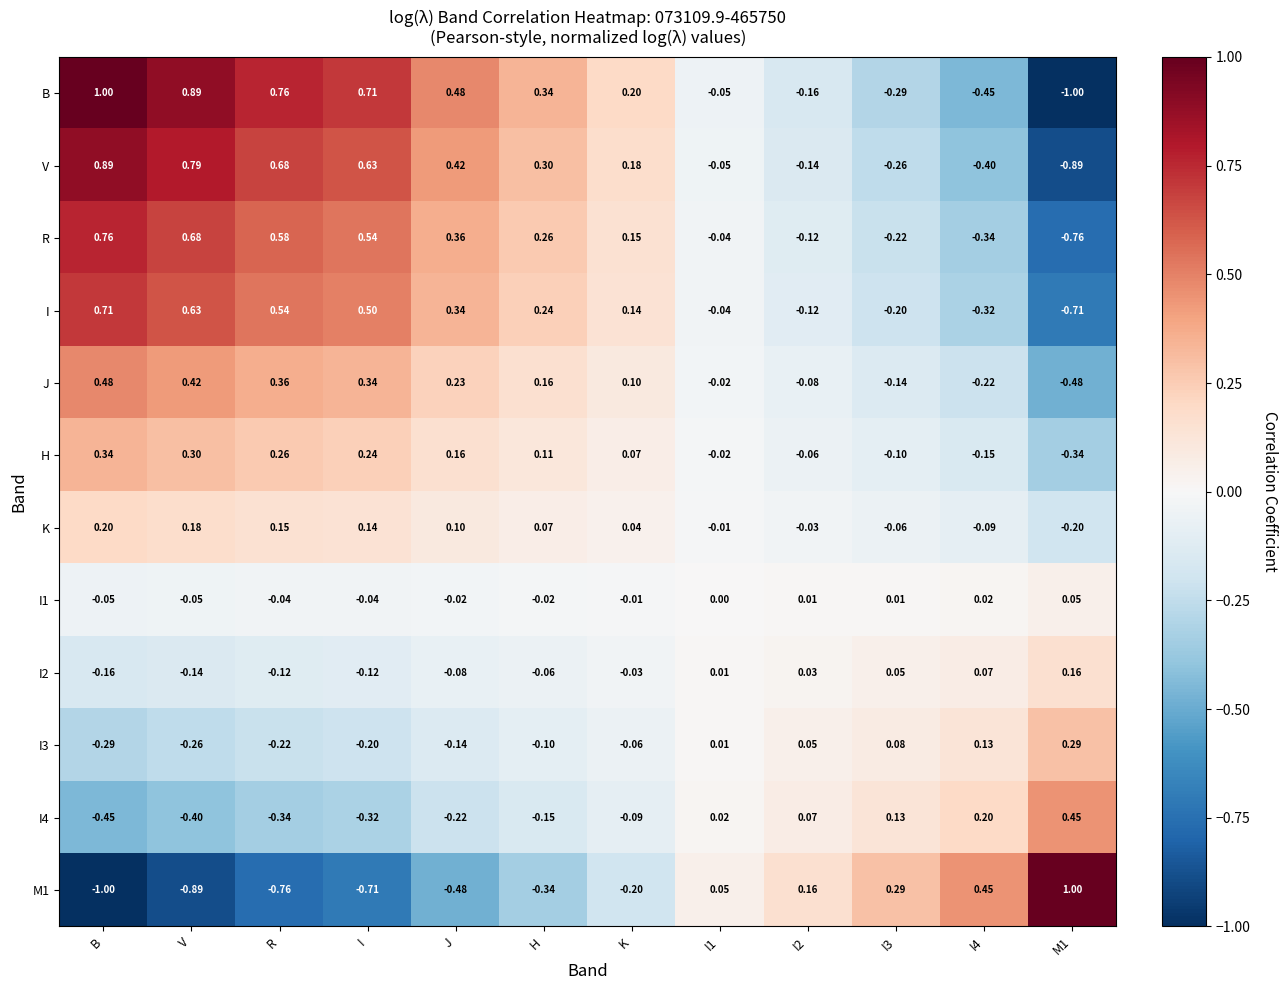

Where does the V series first go above 0?

B